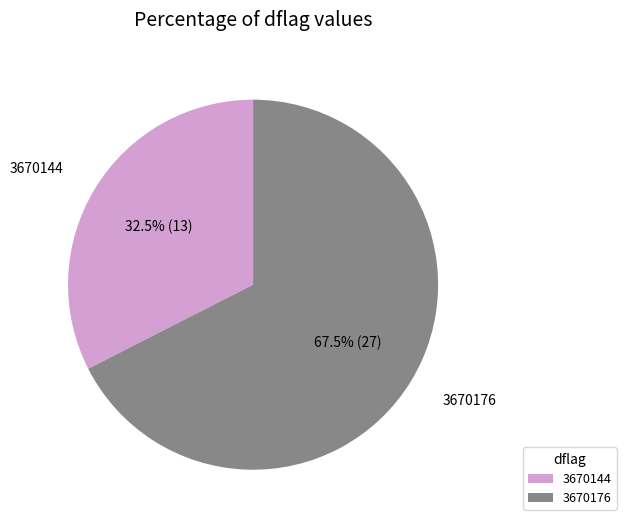

Rank the categories by value from lowest to highest.

3670144, 3670176